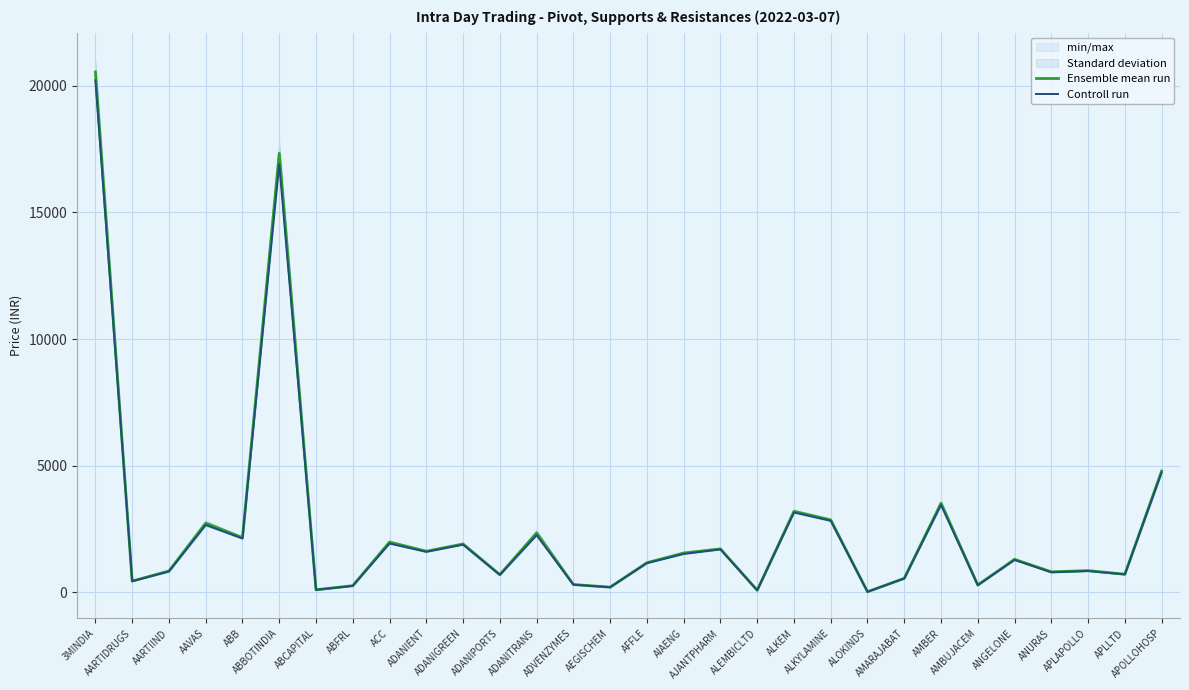

Reading left to right, extract all data points from this chart.

Ensemble mean run: 20546.6	445.4	844.2	2733.4	2159.8	17338.5	102.6	262.8	1985.6	1623.9	1909.8	700.0	2348.0	310.4	205.9	1170.3	1553.6	1716.8	84.3	3199.7	2861.2	24.2	555.0	3522.2	290.8	1304.9	810.8	859.0	717.1	4789.6
Controll run: 20215.1	441.0	825.0	2661.0	2125.1	16908.0	100.3	256.2	1926.2	1601.2	1885.0	689.0	2256.6	303.2	202.5	1155.0	1517.0	1697.0	83.2	3154.4	2826.0	23.8	548.2	3451.0	283.7	1280.0	791.5	842.3	709.0	4732.2